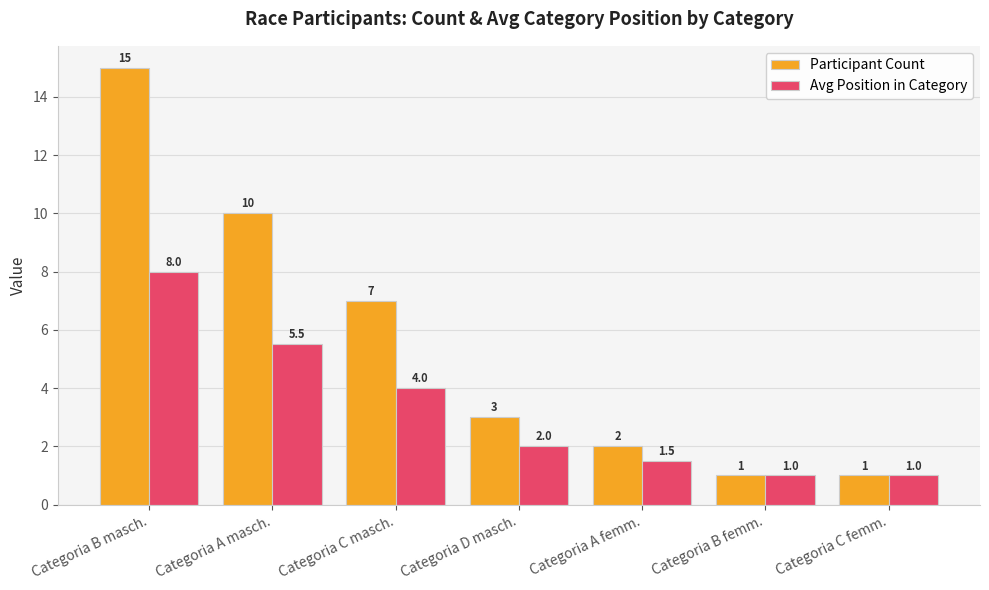

What is the approximate value of Avg Position in Category at Categoria A femm.?

1.5